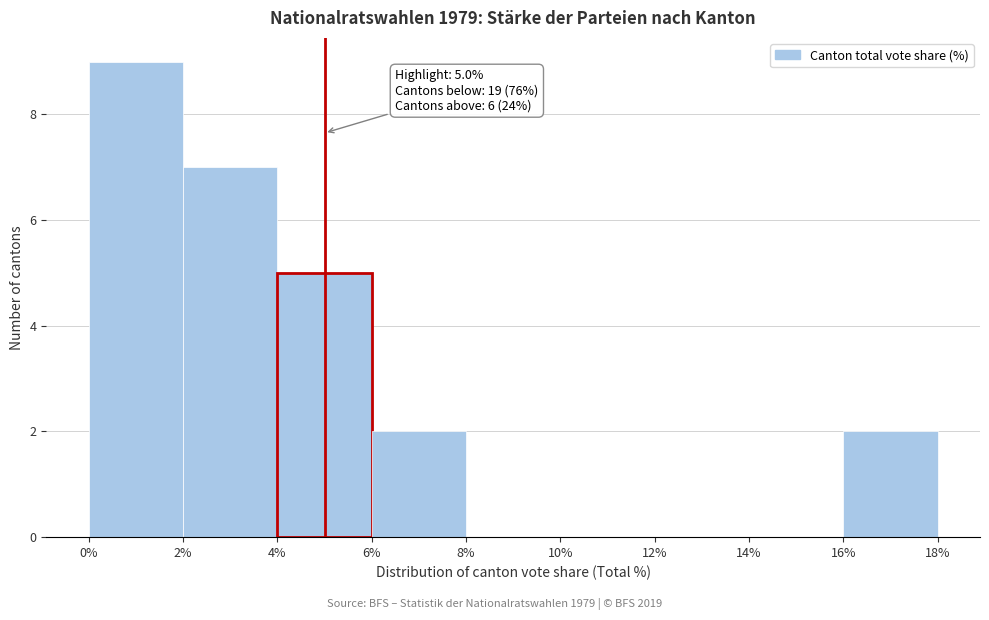

Over which range of the x-axis is the bar tallest?

0% to 2%